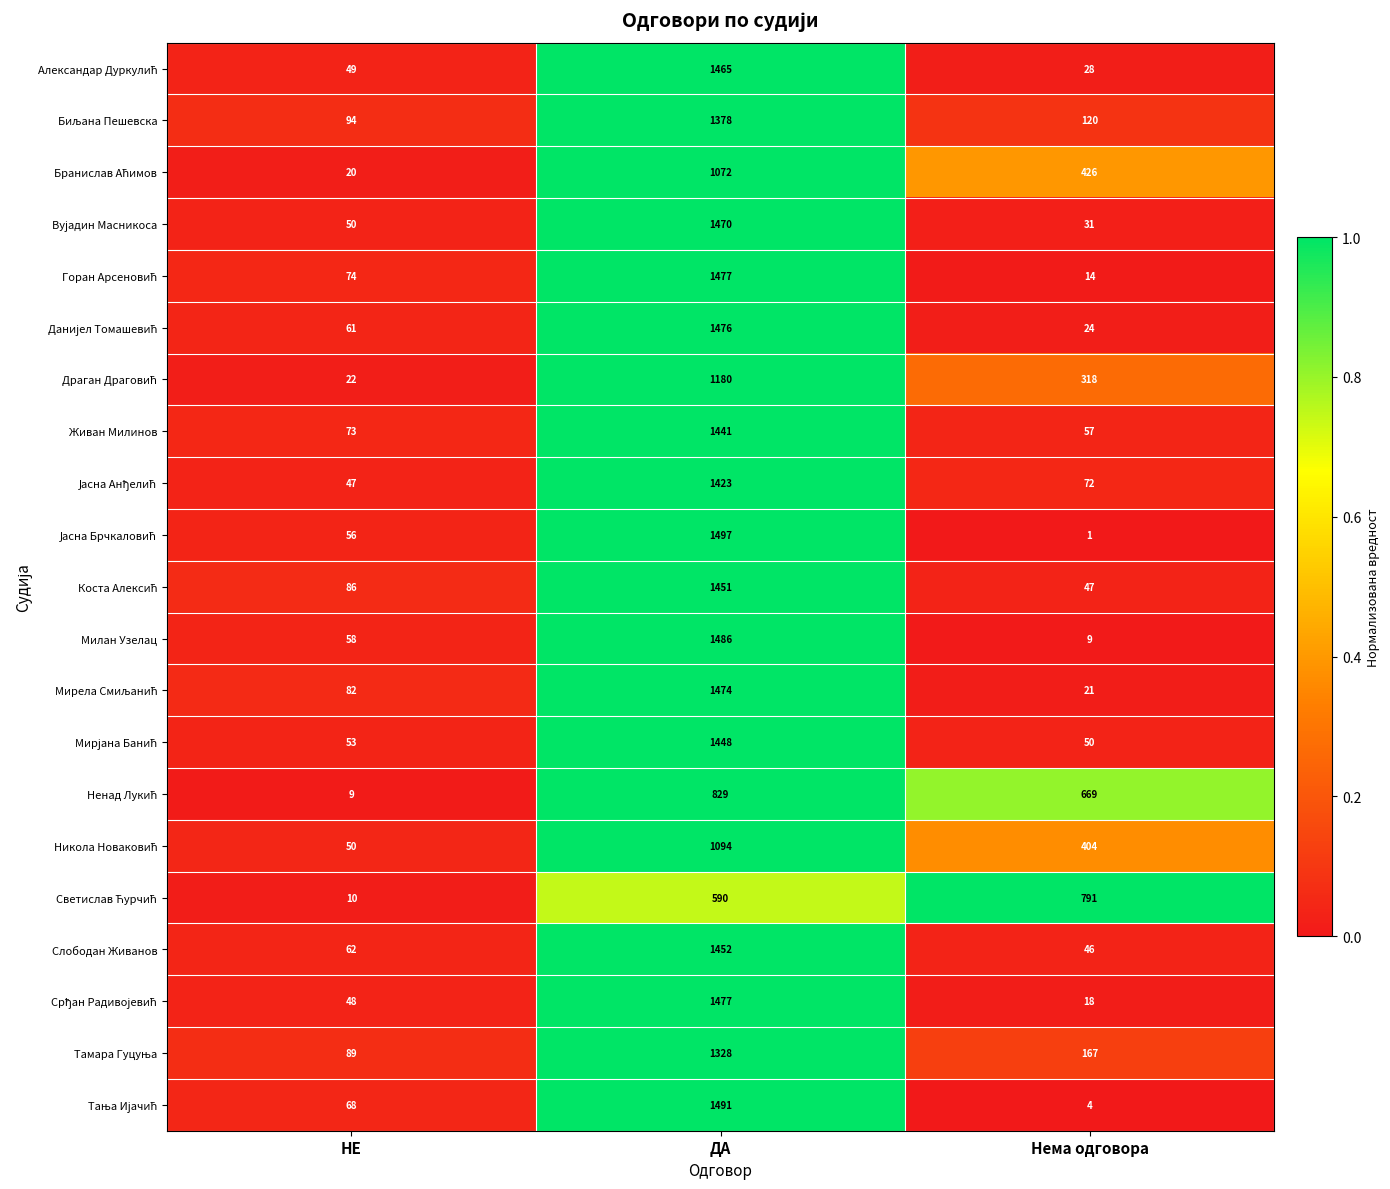

At which category does the chart reach its minimum across all series?

Нема одговора